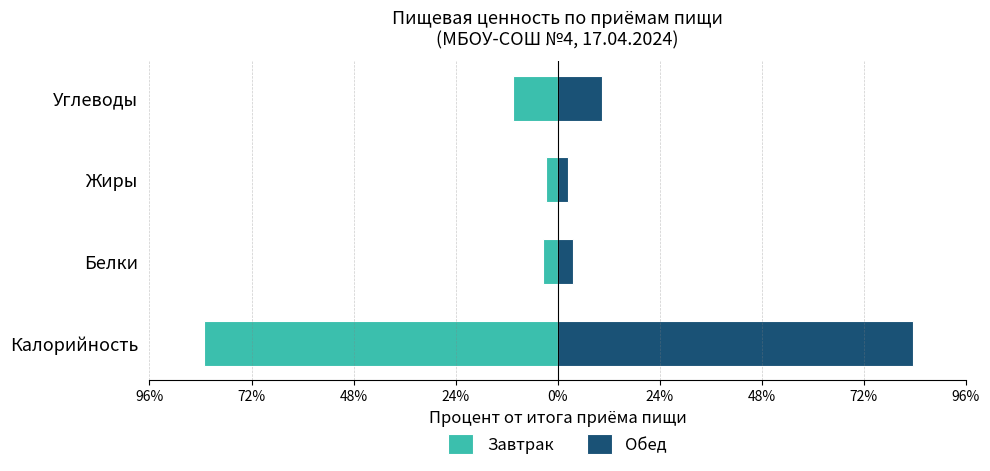

What is the difference between the highest and lowest values at Белки?

7.0